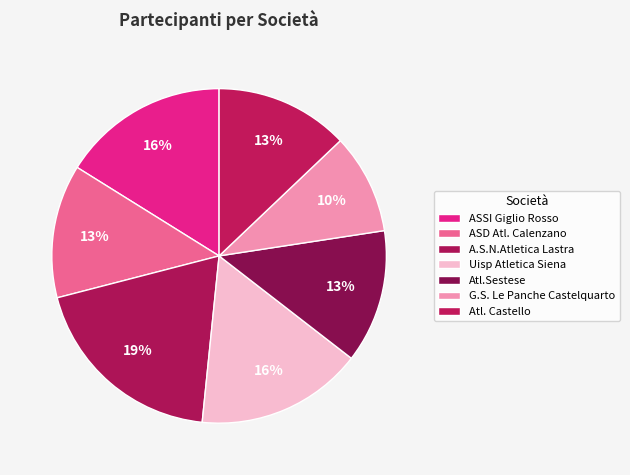

Is the sum of Atl.Sestese and Atl. Castello greater than half?

No